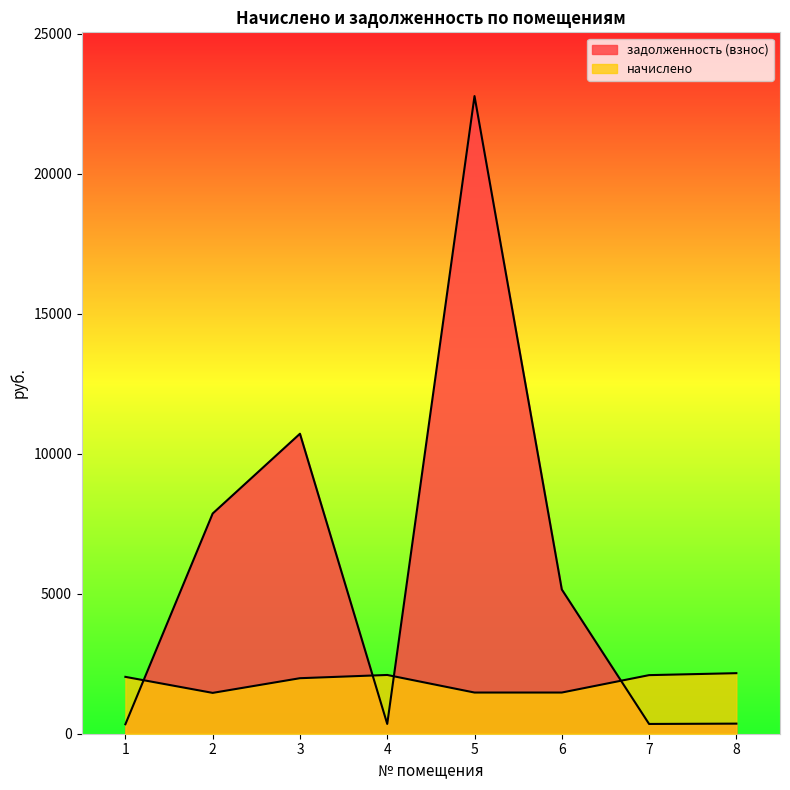

What is the total value across all series at 8?

2523.8